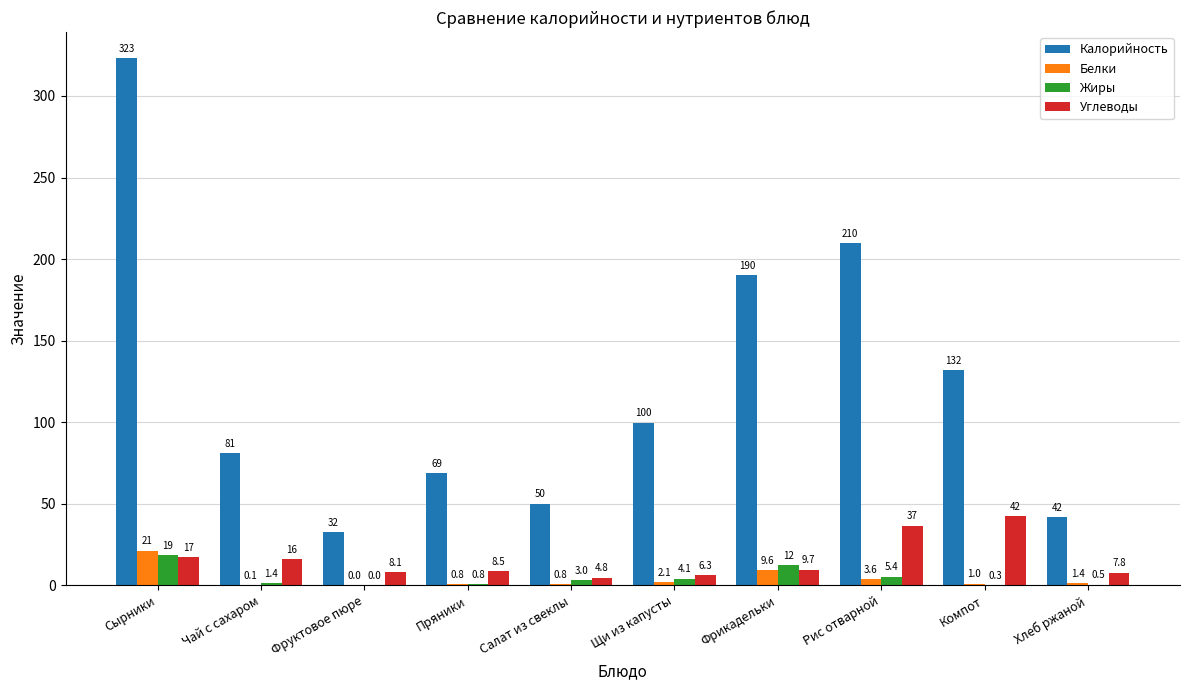

True or false: Калорийность has a value of 323.0 at Сырники.

True